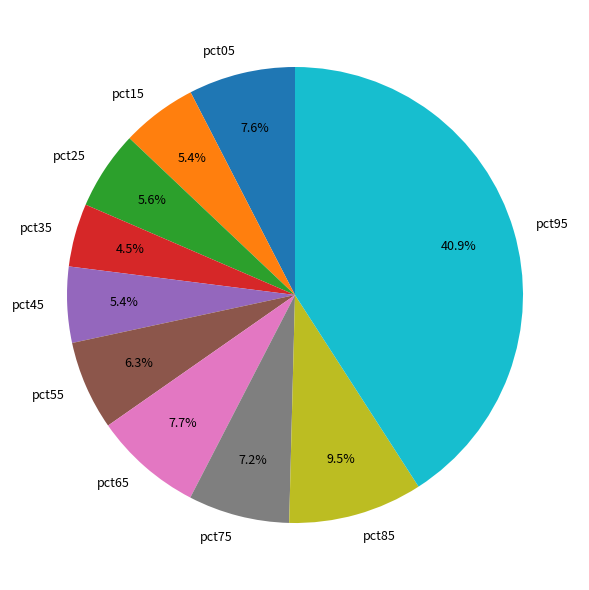

To the nearest percent, what is the combined percentage of pct75 and pct25?

13%